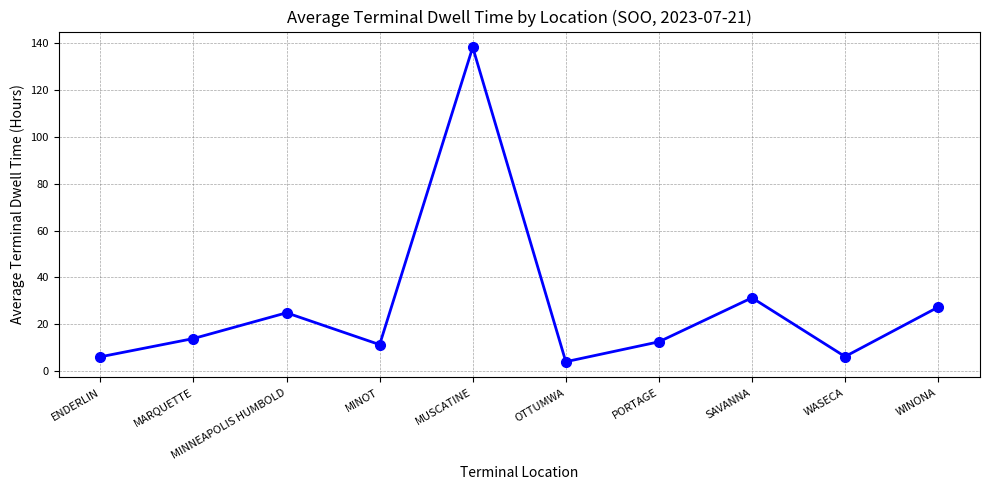

The chart shows a value of 24.9 at MINNEAPOLIS HUMBOLD. True or false?

True